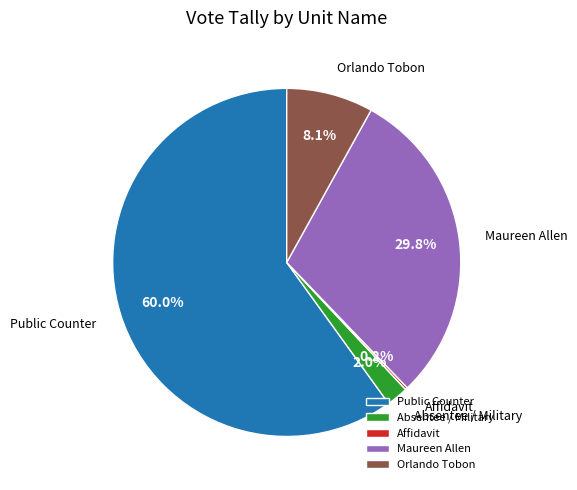

Combined, what portion of the pie is Public Counter and Orlando Tobon?

68.0%